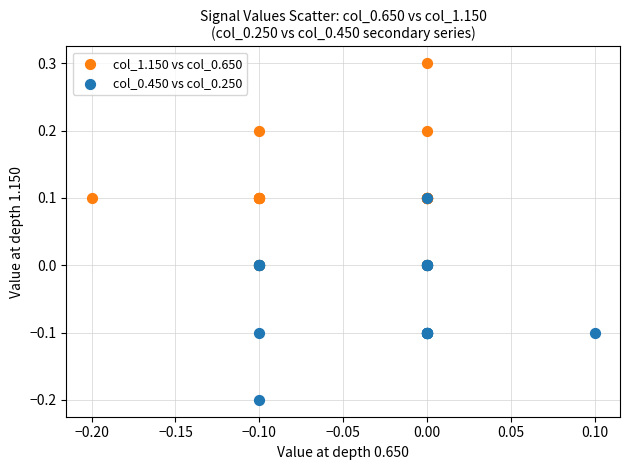

What are all the series names shown in the legend?

col_1.150 vs col_0.650, col_0.450 vs col_0.250